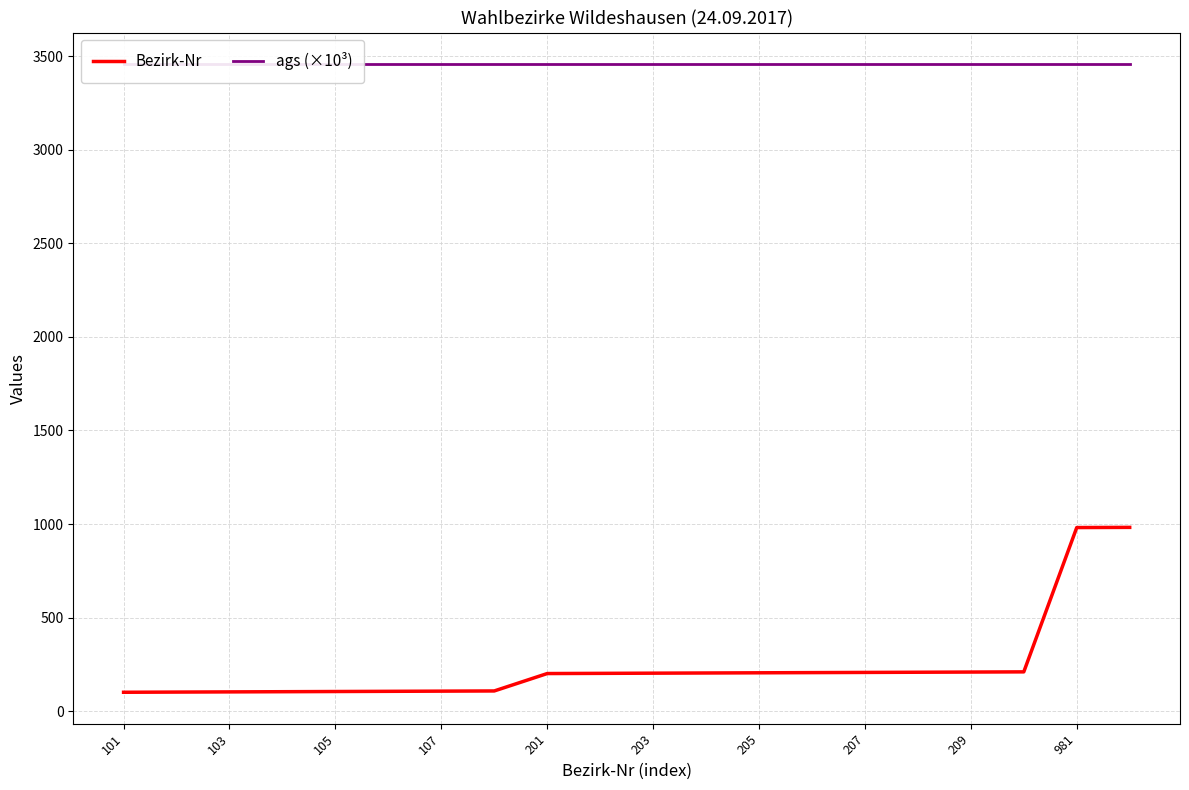

The Bezirk-Nr series shows 107 at 107. True or false?

True